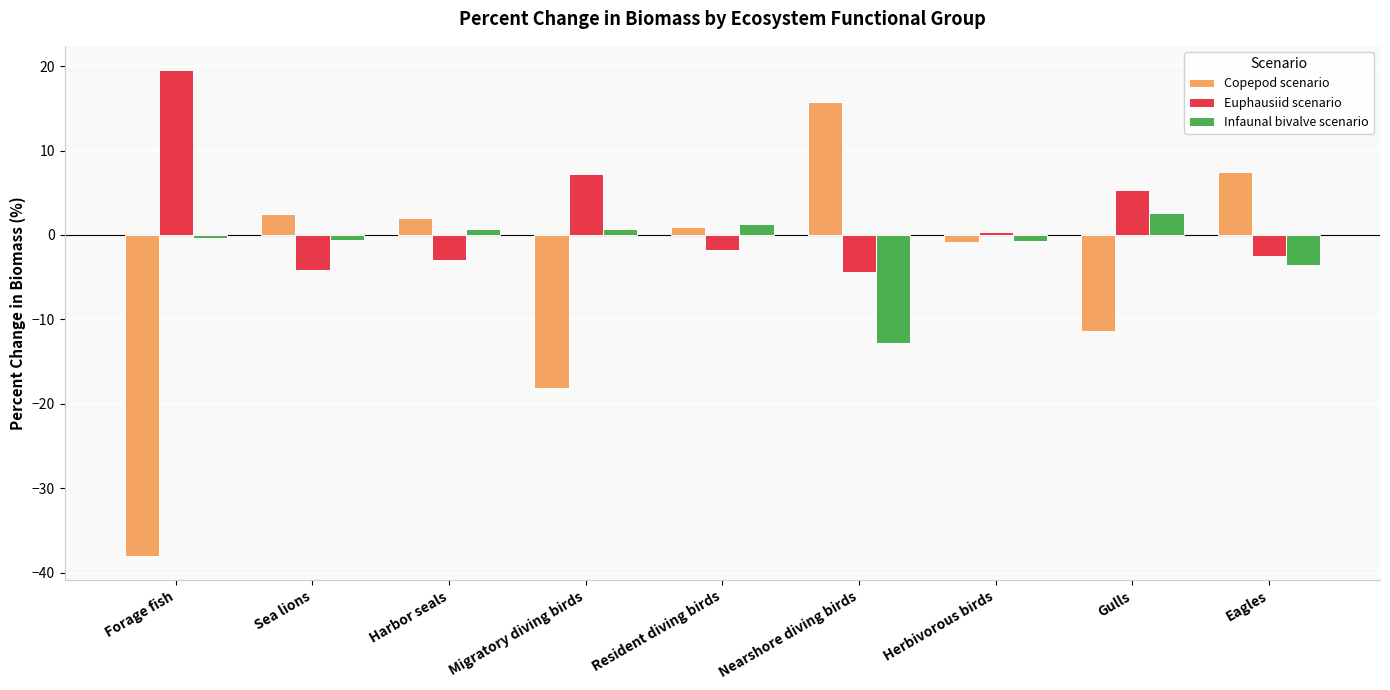

Which category has the highest value in the Infaunal bivalve scenario series?

Gulls